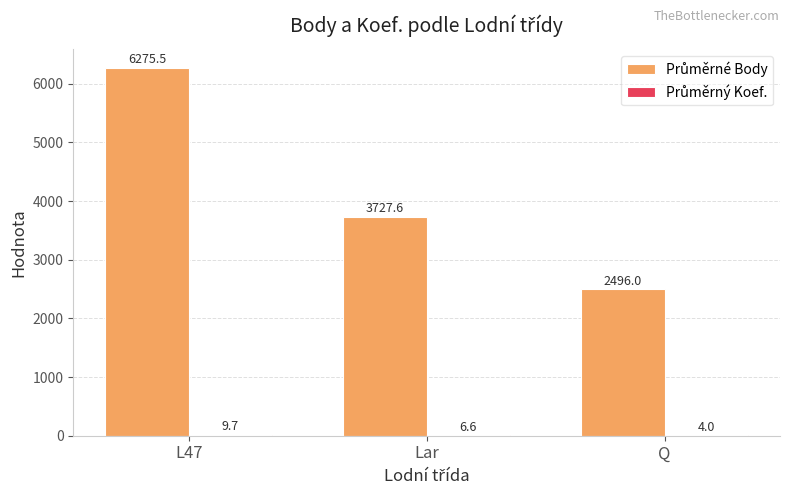

At which category is the sum across all series the highest?

L47